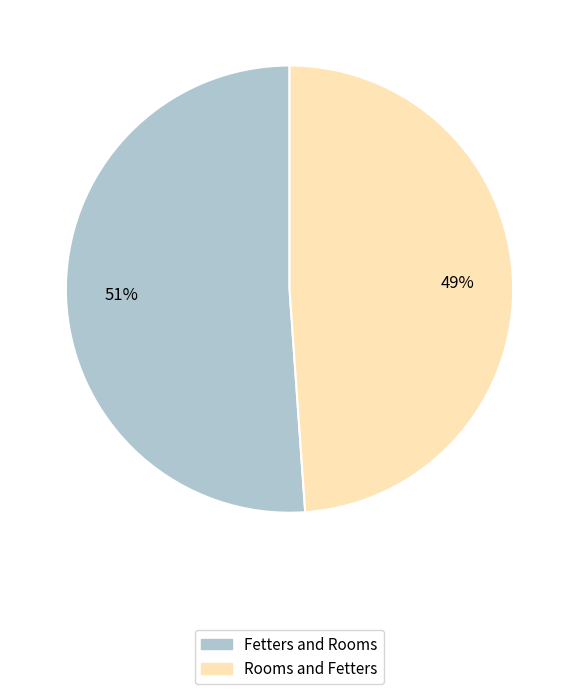

Which has a higher value, Fetters and Rooms or Rooms and Fetters?

Fetters and Rooms